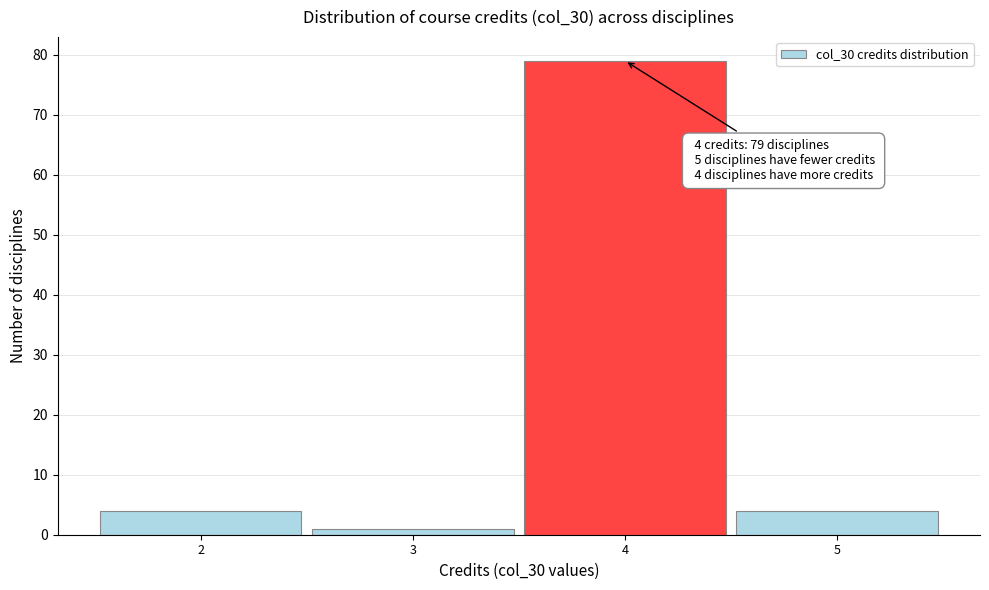

Which range on the x-axis has the tallest bar?

3.5 to 4.5